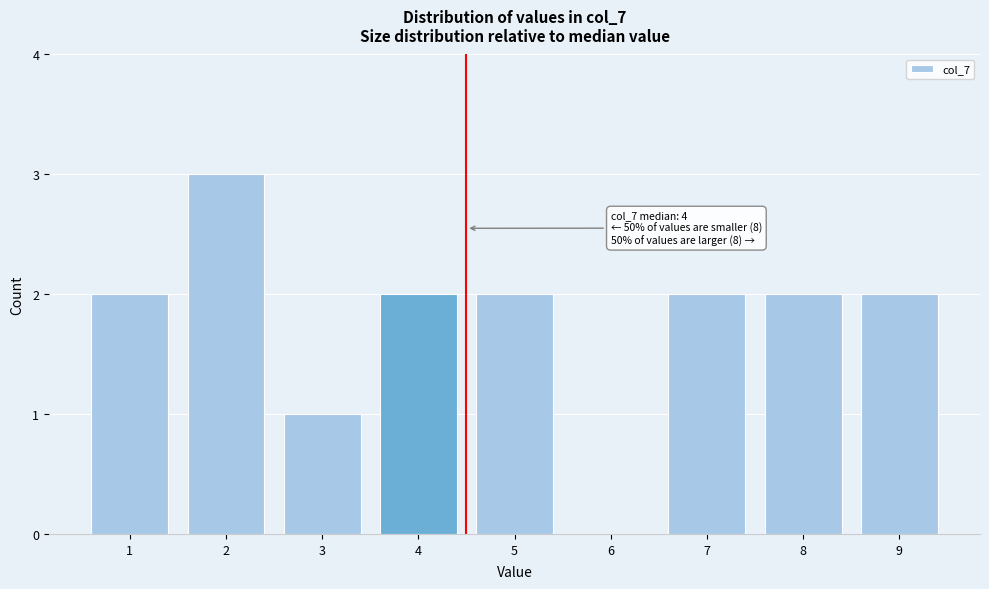

Over which range of the x-axis is the bar tallest?

1.5 to 2.5